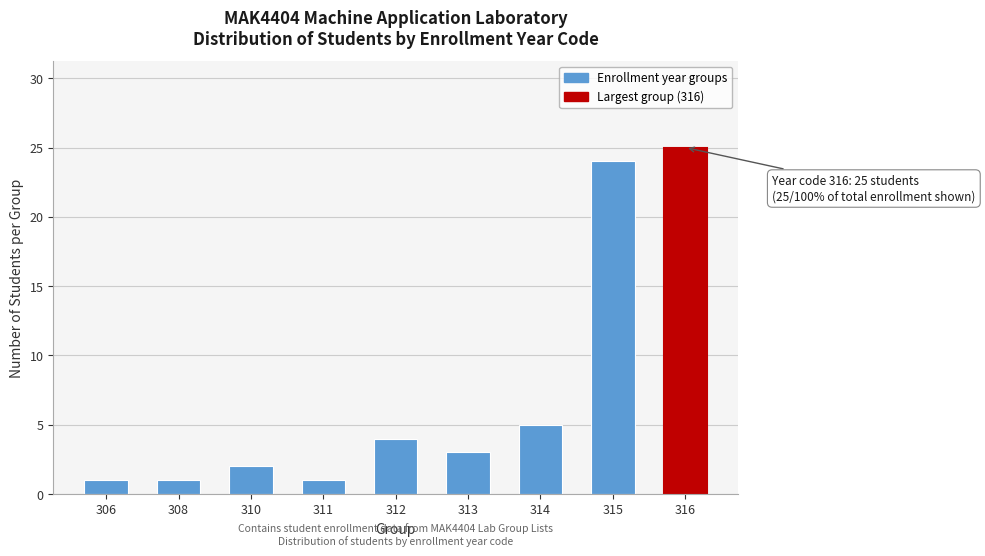

Reading left to right, what are all the values shown in this chart?

306=1	308=1	310=2	311=1	312=4	313=3	314=5	315=24	316=25